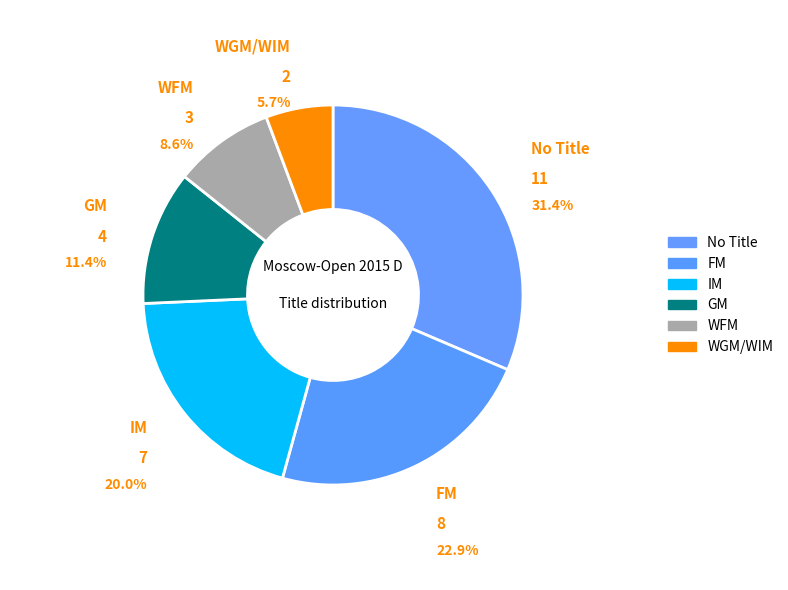

Count the number of slices in the pie.

6